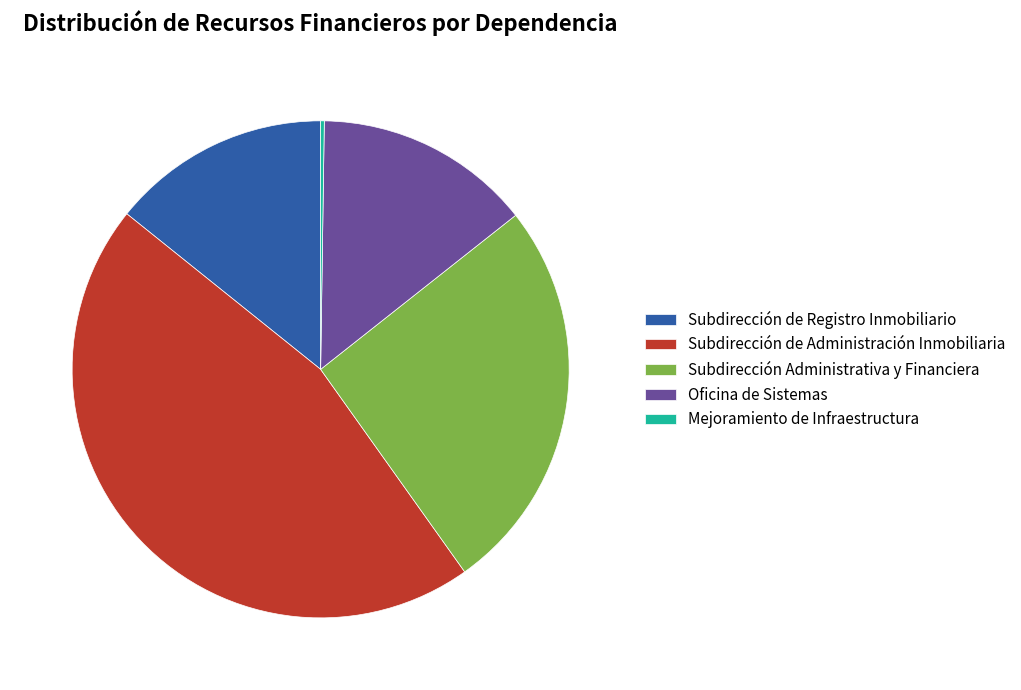

Which has a higher value, Subdirección Administrativa y Financiera or Subdirección de Administración Inmobiliaria?

Subdirección de Administración Inmobiliaria